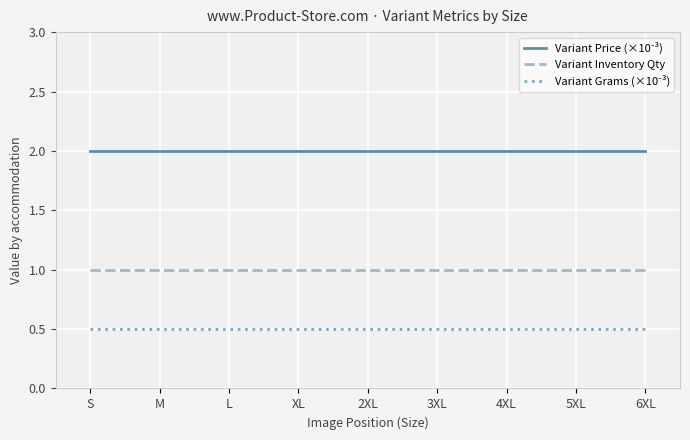

What position from the left is XL?

4